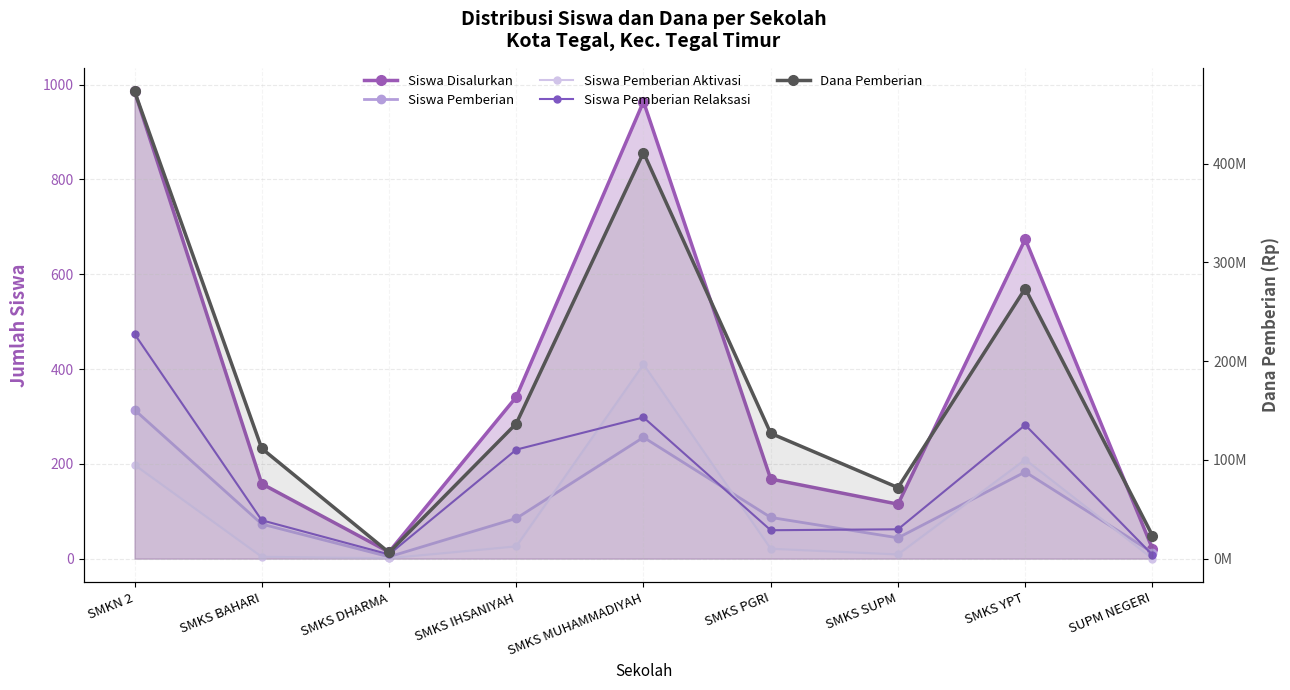

What is the difference between the maximum and second lowest values in the Dana Pemberian series?

450000000